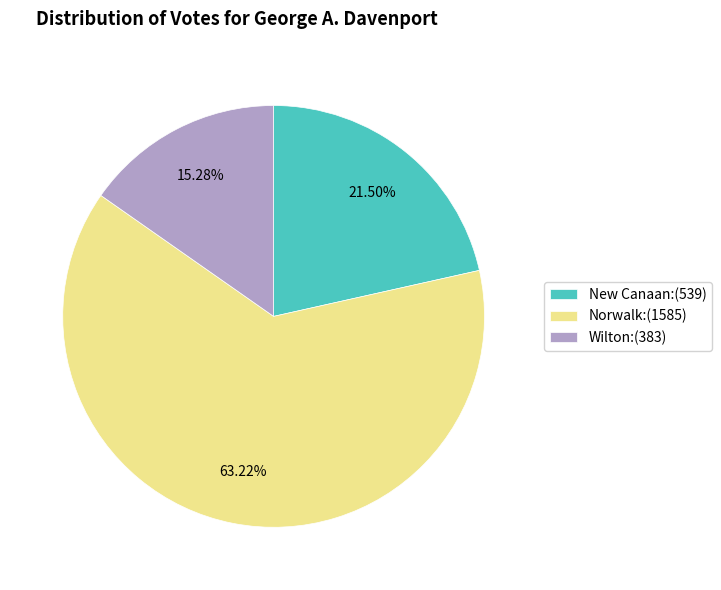

To the nearest percent, what percentage of the pie is Wilton?

15%